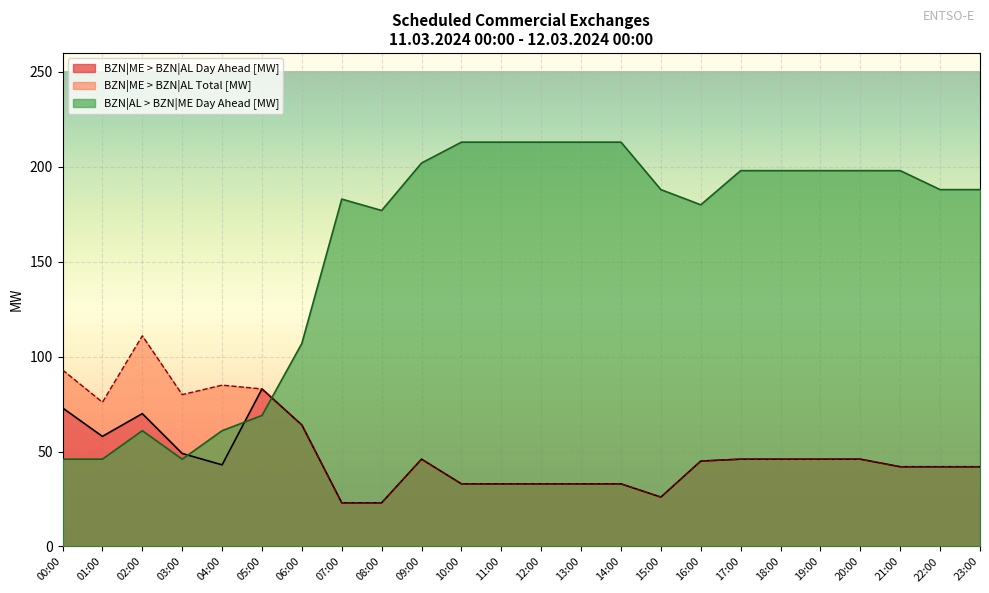

Where is BZN|ME > BZN|AL Total [MW] nearest to the value 67?

06:00